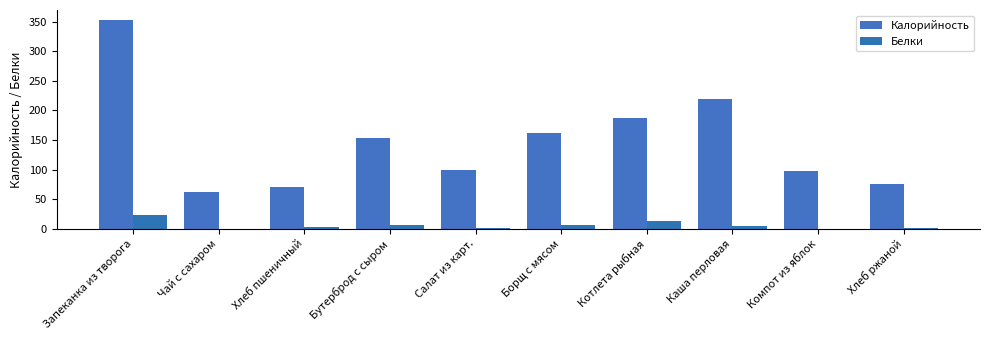

What is the sum of the Калорийность values at Салат из карт. and Компот из яблок?

197.0